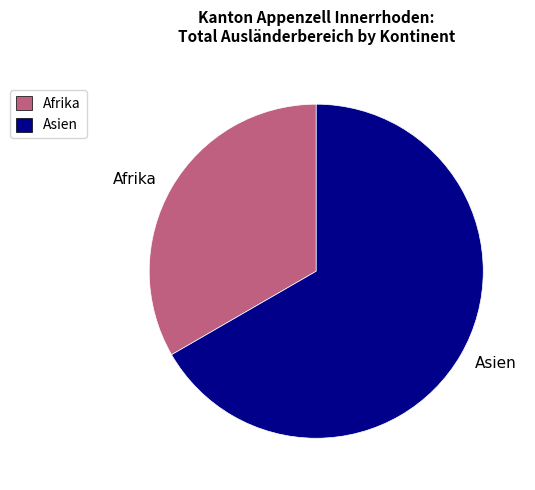

Does Afrika account for over 50% of the chart?

No